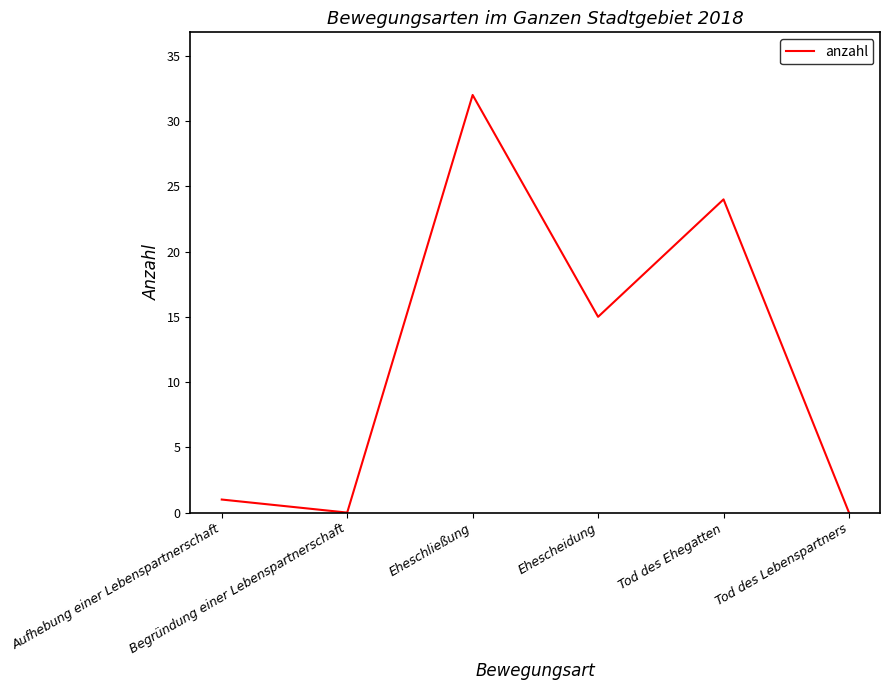

Reading left to right, extract all data points from this chart.

Aufhebung einer Lebenspartnerschaft=1	Begründung einer Lebenspartnerschaft=0	Eheschließung=32	Ehescheidung=15	Tod des Ehegatten=24	Tod des Lebenspartners=0